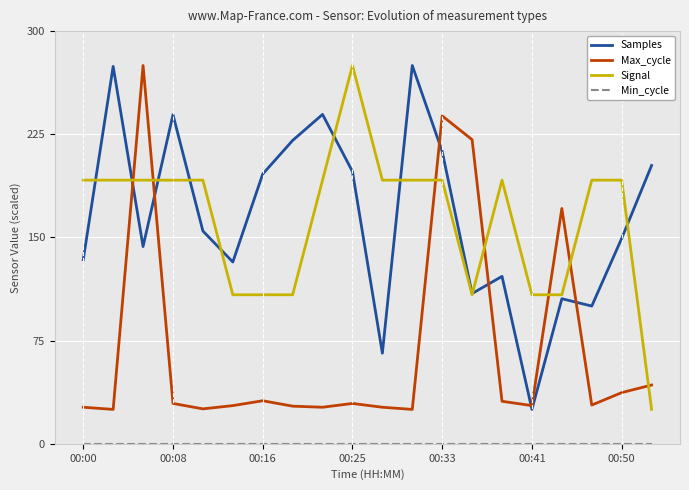

What is the maximum value shown in the chart?

275.0